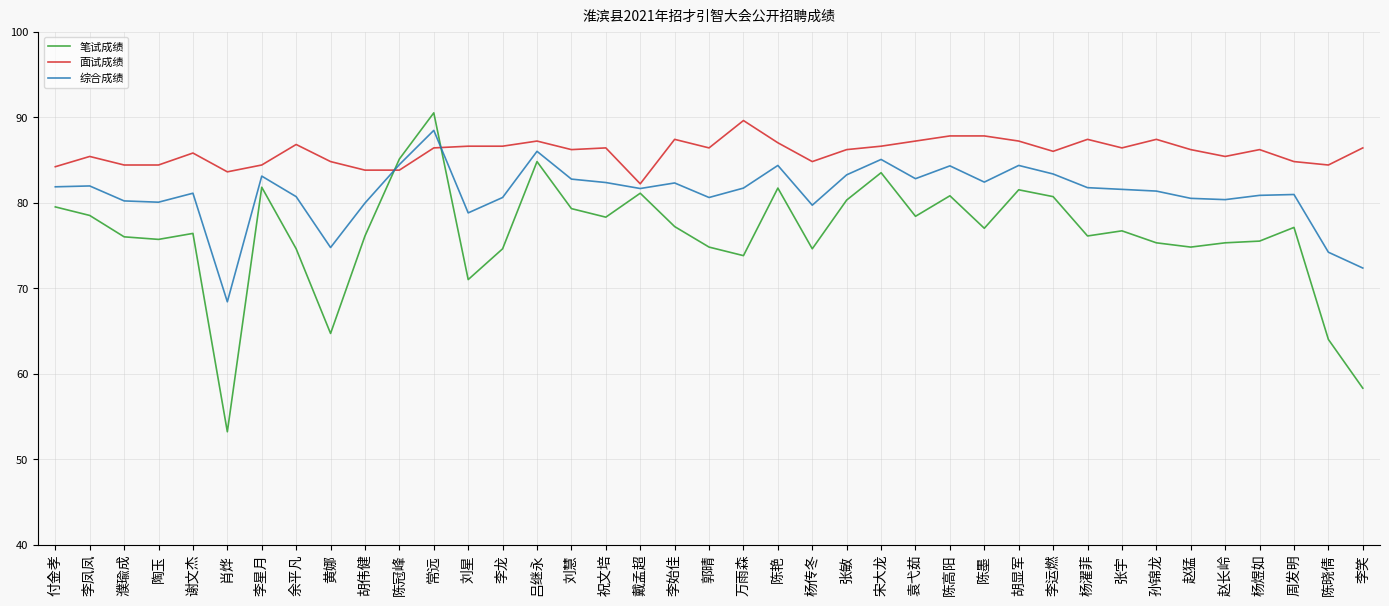

List the series in order of their peak value, highest first.

笔试成绩, 面试成绩, 综合成绩